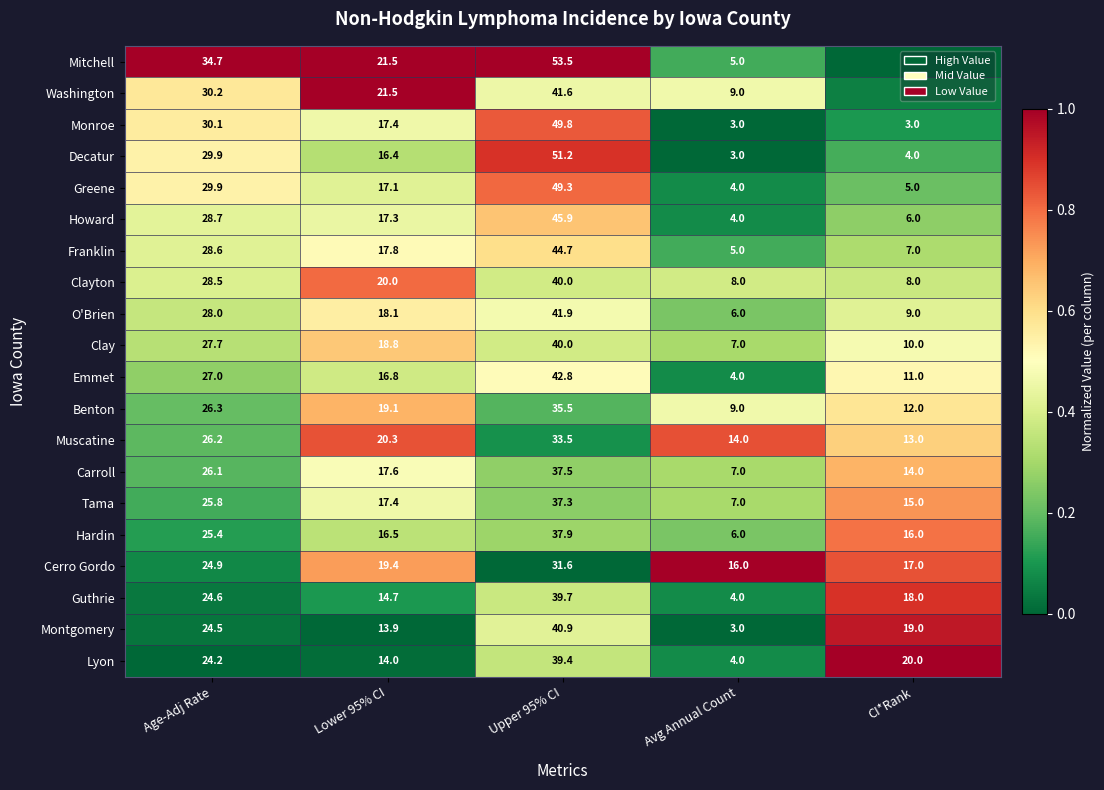

At how many categories does at least one series exceed 19?

4